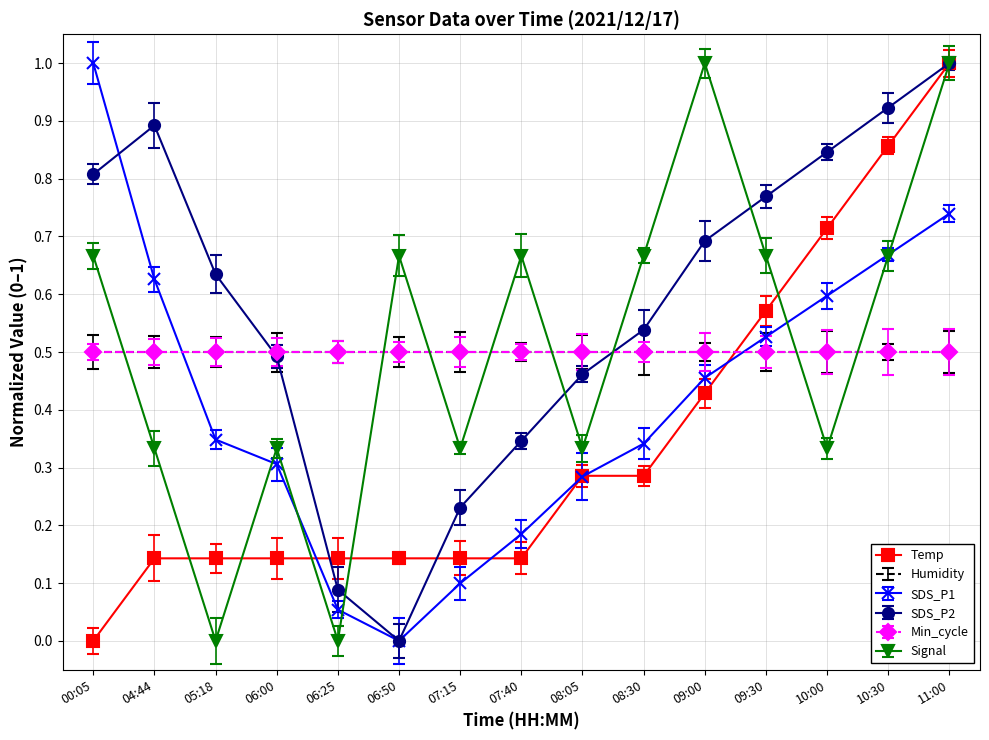

Count the number of categories in the chart.

15